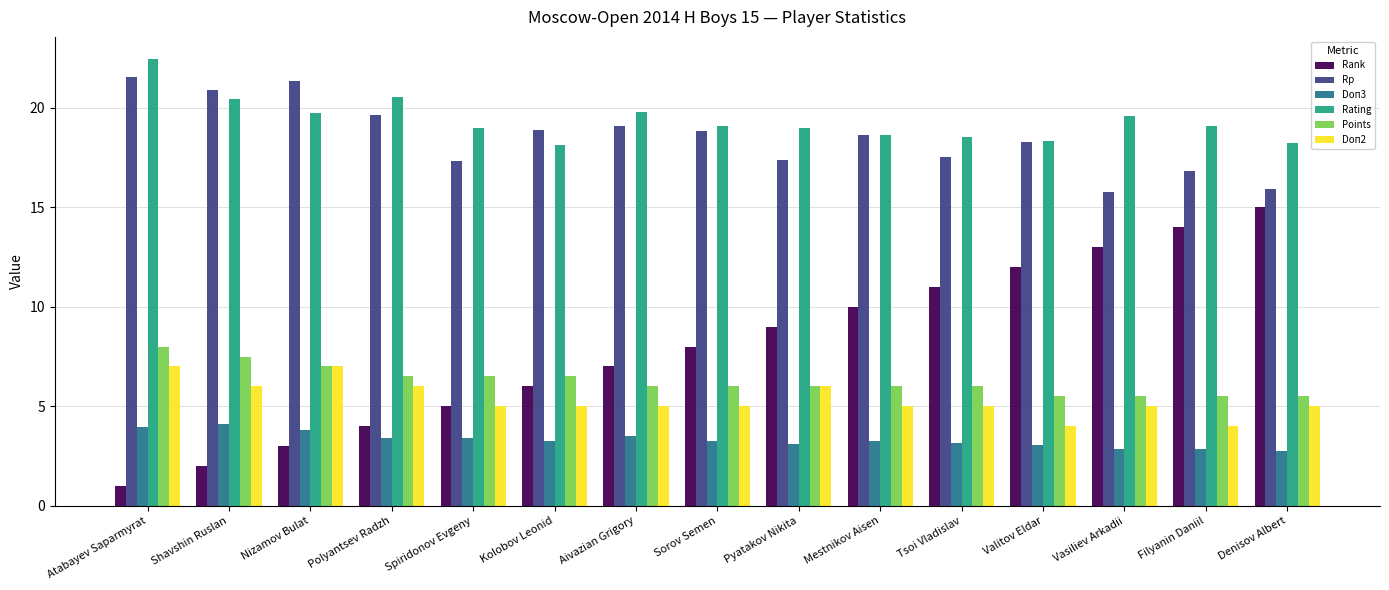

What value does the Points series have at Nizamov Bulat?

7.0